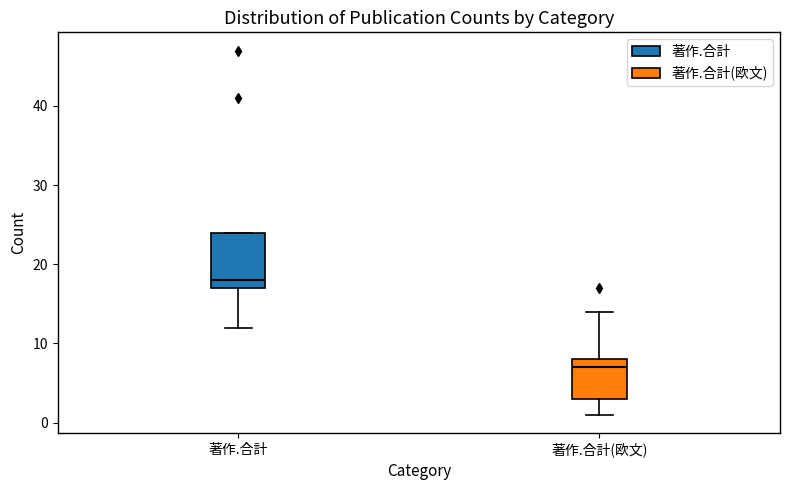

Reading left to right, read every box against the y-axis: the position of its median line, the range the box covers, and the ends of its whiskers. The values are not printed on the chart, so give them approximately, as read against the axis.

著作.合計: median 18, box 17 to 24, whiskers 12 to 24
著作.合計(欧文): median 7, box 3 to 8, whiskers 1 to 14